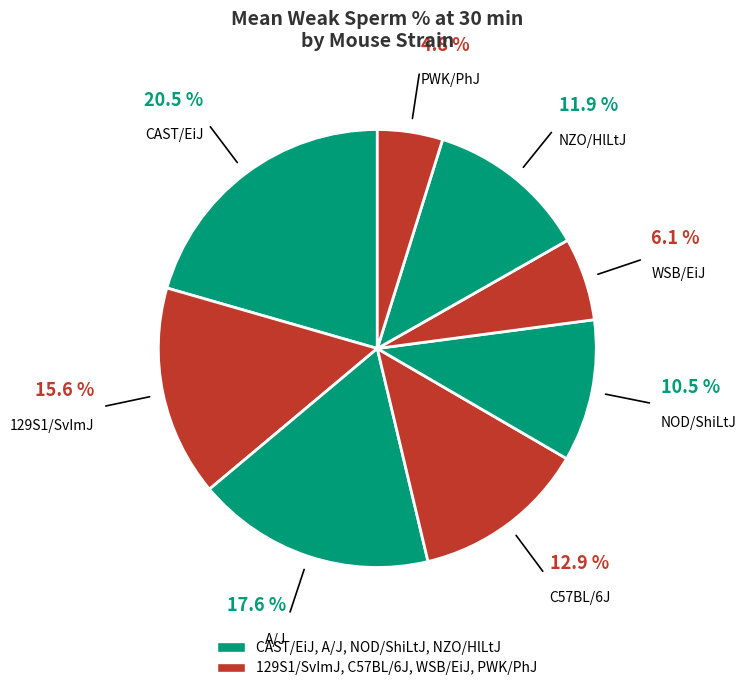

How many segments does this pie chart have?

8